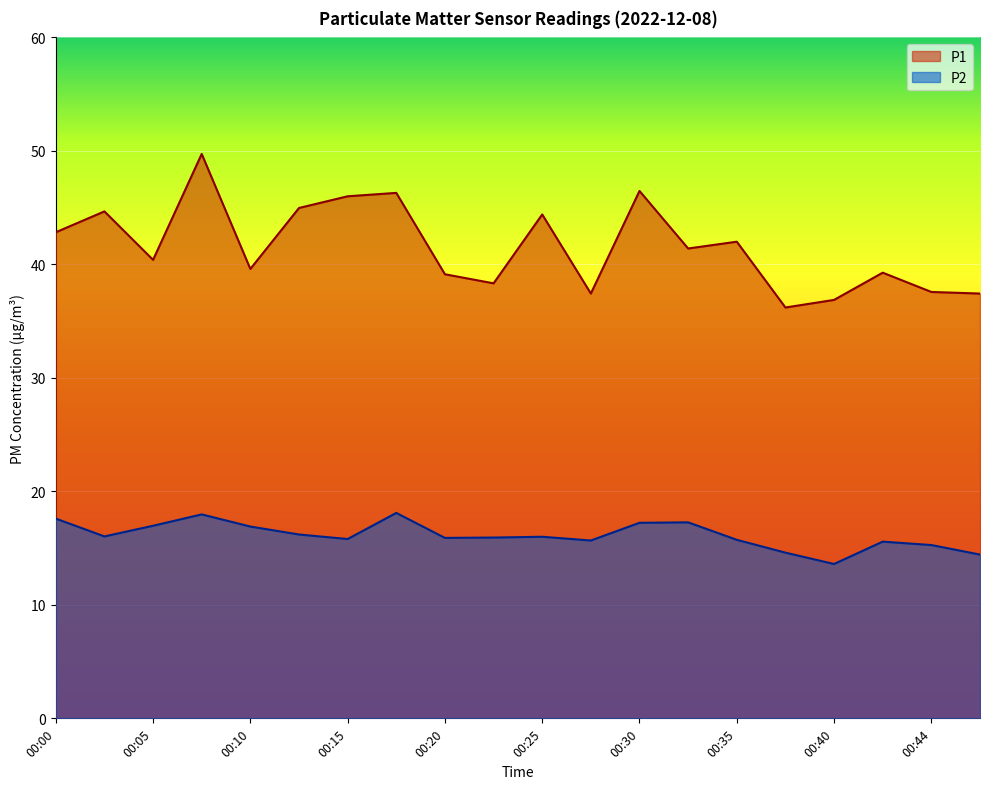

At which label does P2 first exceed 16?

00:00